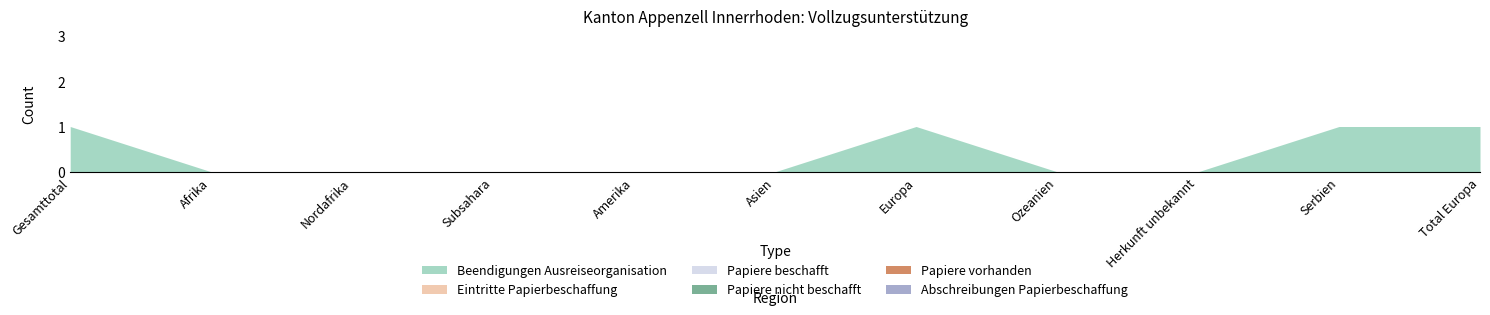

True or false: Papiere beschafft has more than 0 interior local peaks.

False